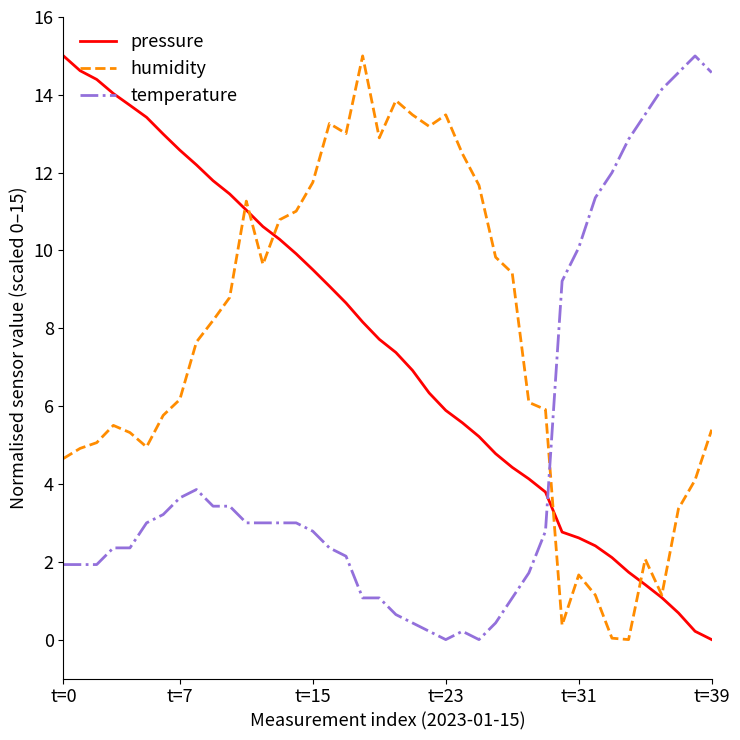

What is the maximum value for pressure?

15.0